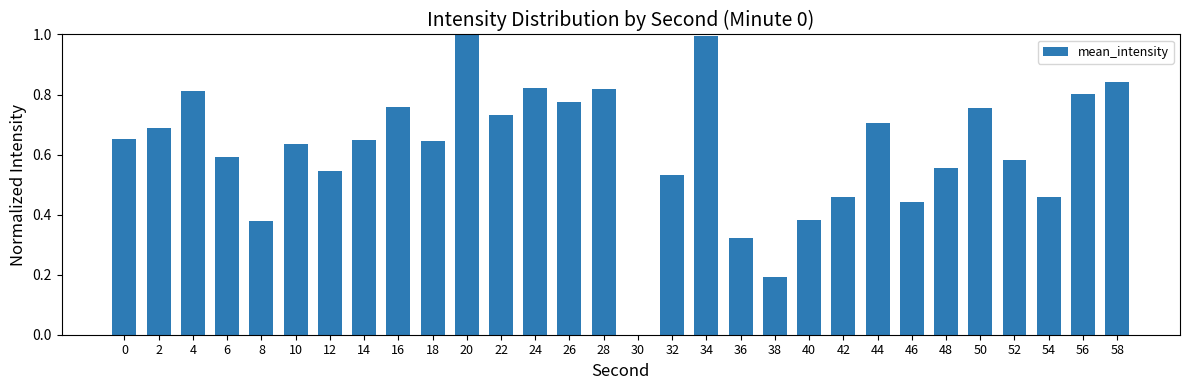

The value at 0 is 1.1. True or false?

False